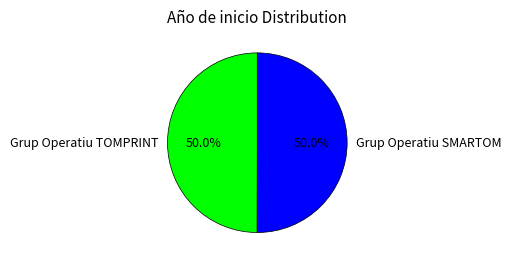

To the nearest percent, what is the average slice percentage?

50%